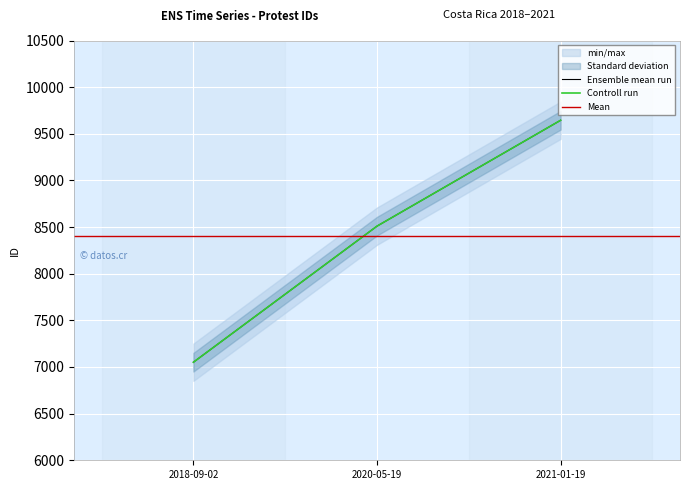

What is the label of the 3rd point from the right?

2018-09-02